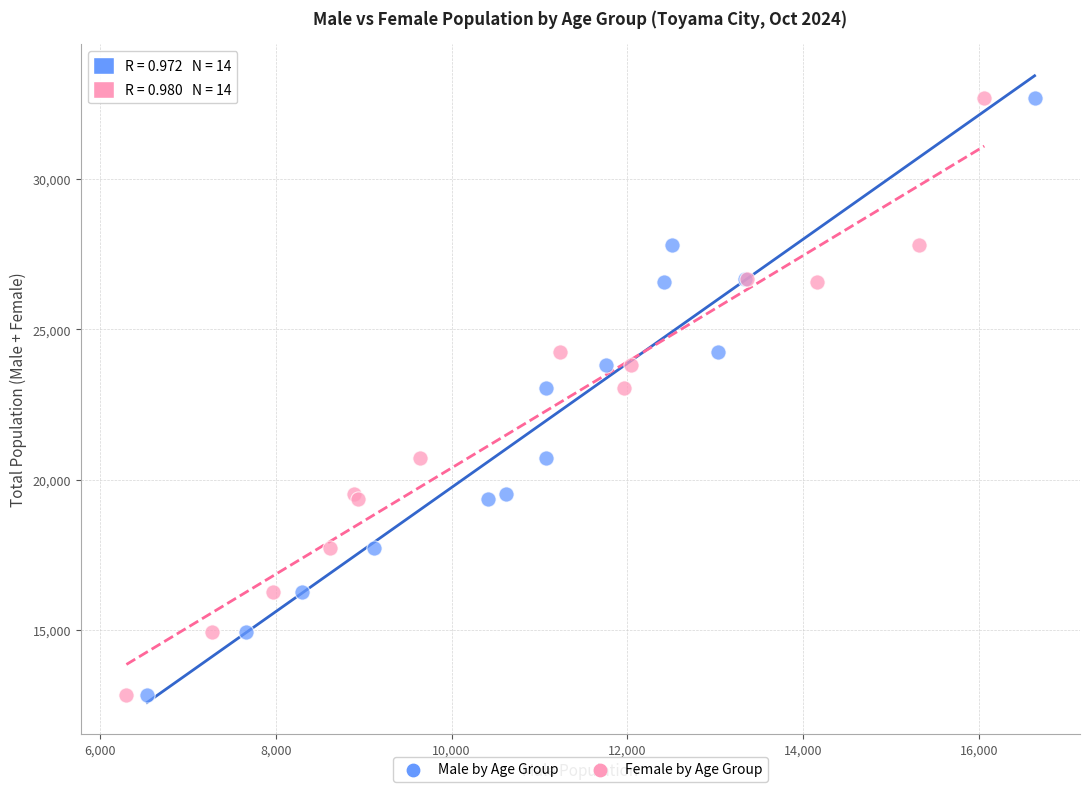

What are all the series names shown in the legend?

Male by Age Group, Female by Age Group